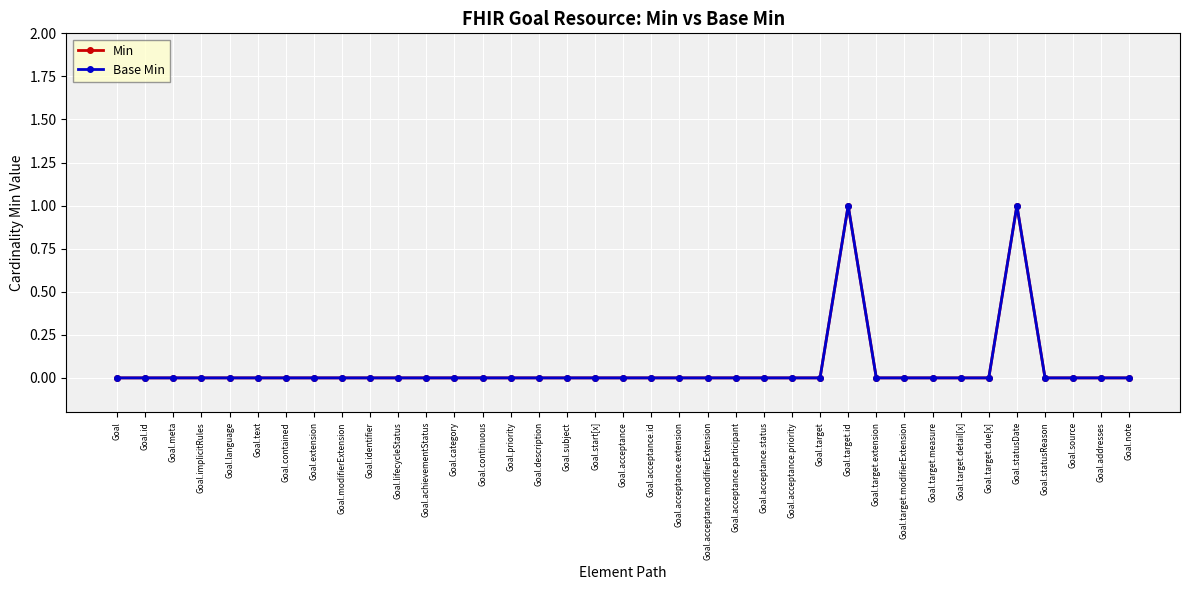

True or false: Min and Base Min intersect in this chart.

False